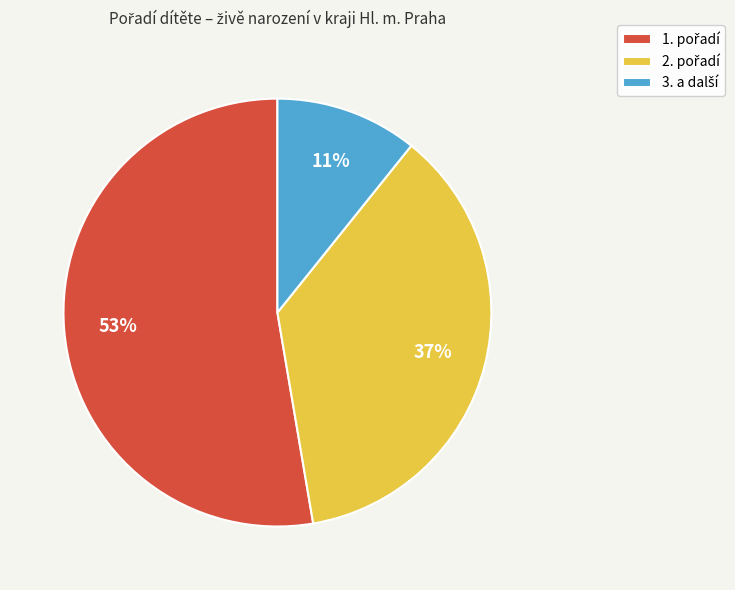

Does any single category account for the majority?

Yes